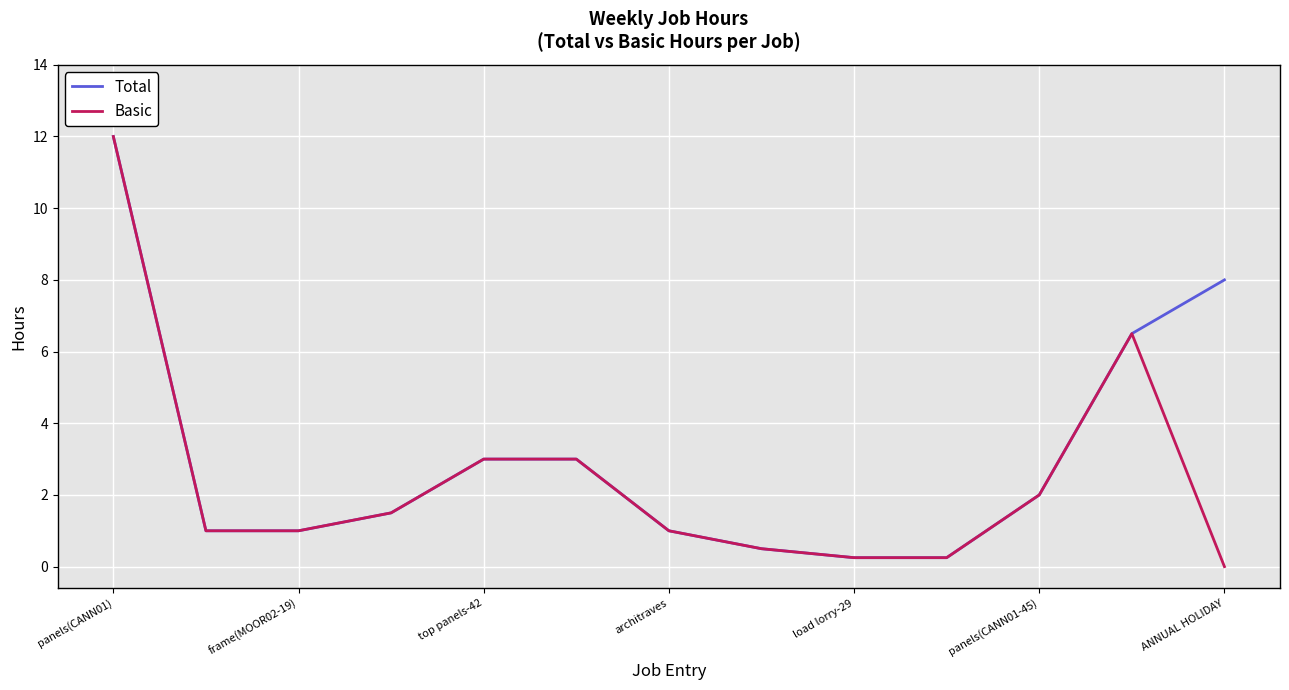

Which series has the largest total across all categories?

Total